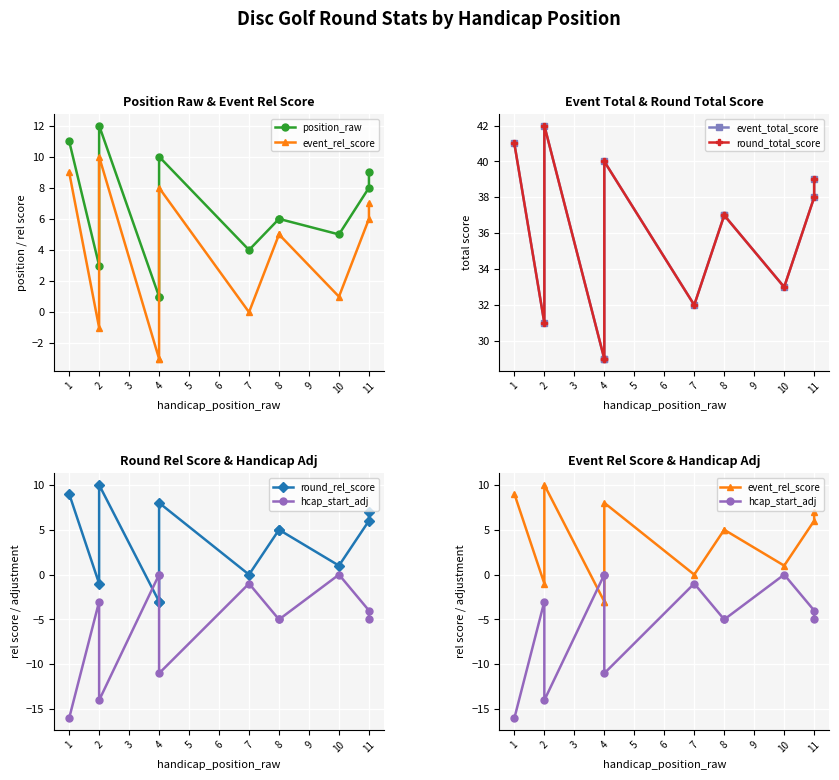

Is it true that position_raw equals 11 at 1?

True